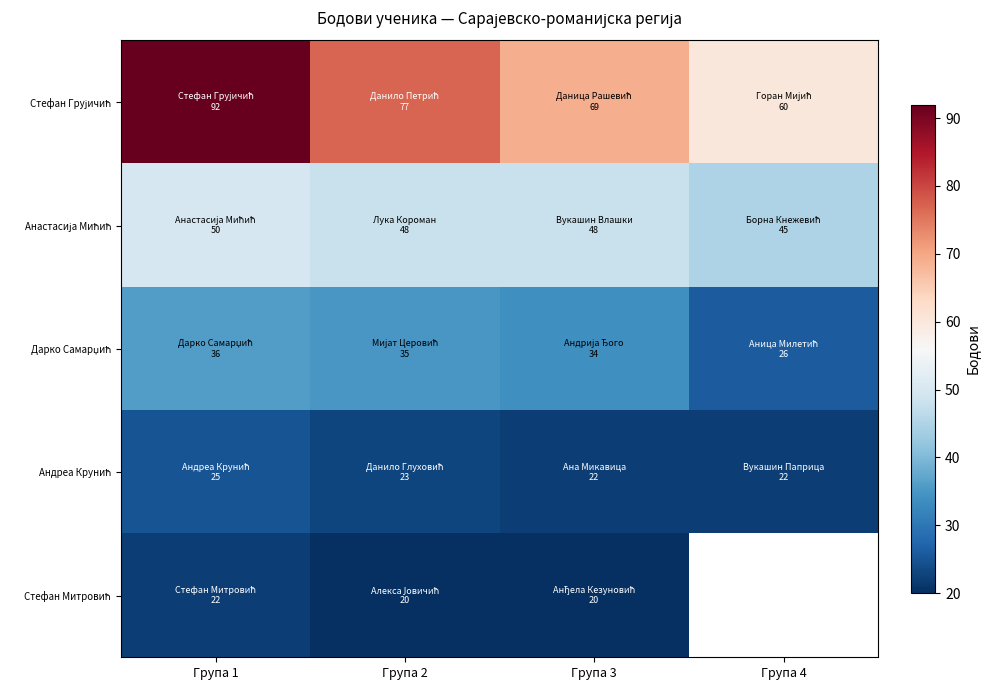

Which series has the widest spread of values?

Стефан Грујичић